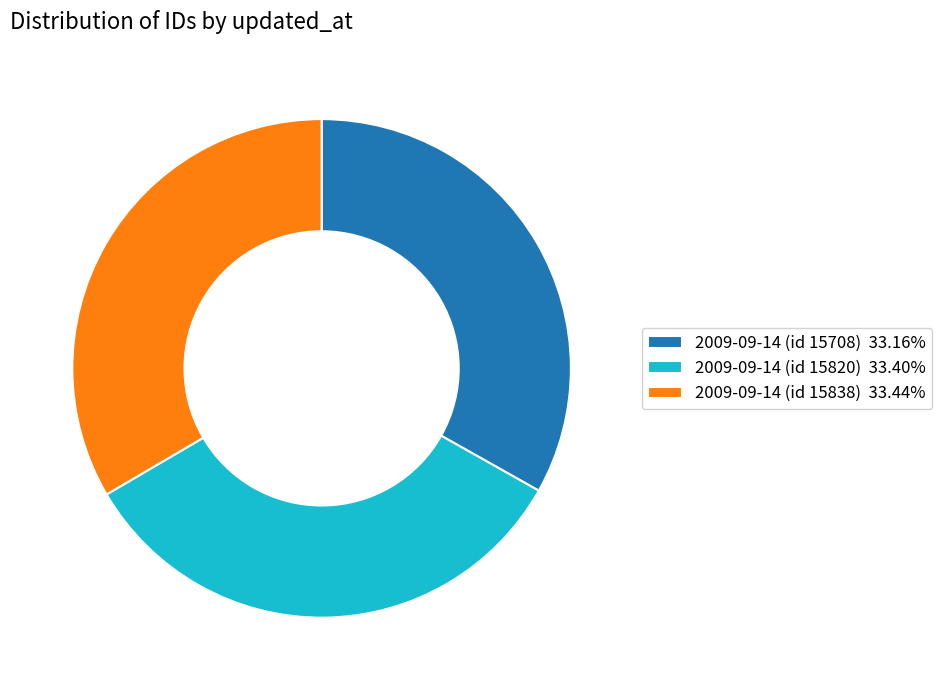

Approximately how many times larger is the value at 2009-09-14 (id 15820) 33.40% compared to 2009-09-14 (id 15708) 33.16%?

1.0